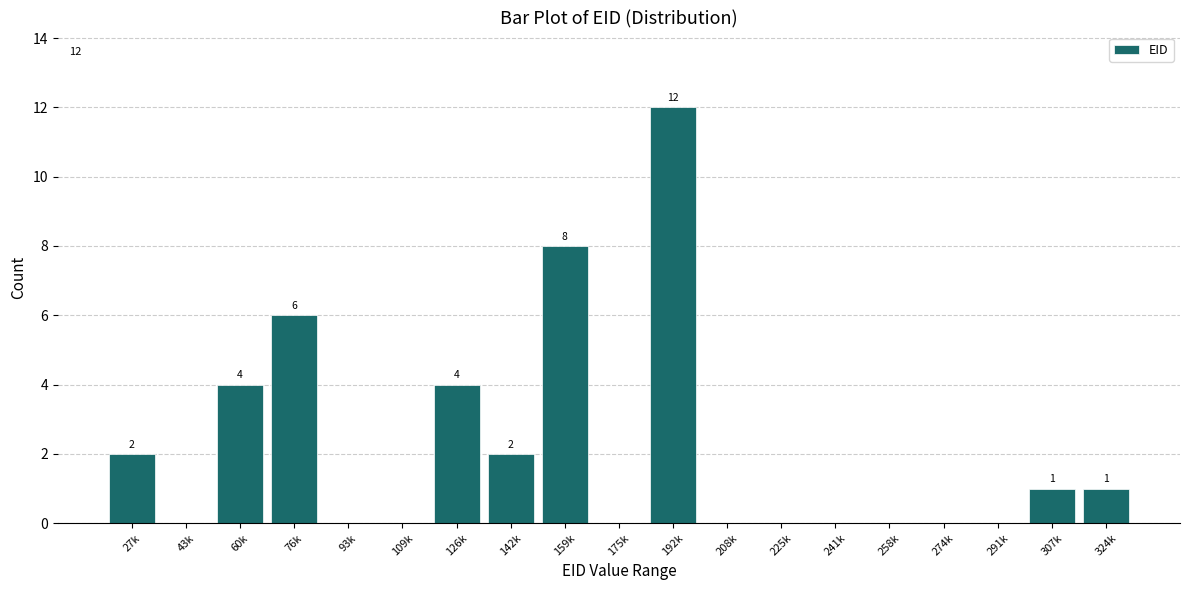

Reading left to right, transcribe all the data shown in this chart.

27k=2	43k=0	60k=4	76k=6	93k=0	109k=0	126k=4	142k=2	159k=8	175k=0	192k=12	208k=0	225k=0	241k=0	258k=0	274k=0	291k=0	307k=1	324k=1